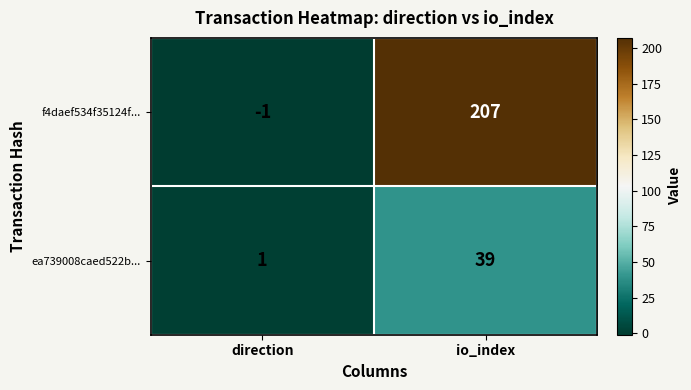

What is the difference between the maximum and minimum values in the f4daef534f35124f... series?

208